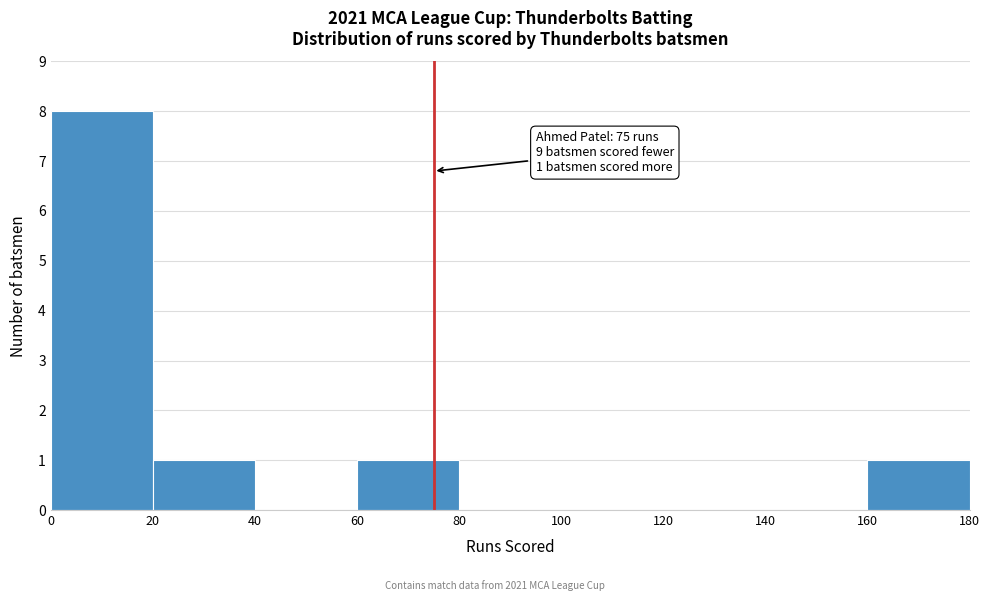

Which range on the x-axis has the tallest bar?

0 to 20